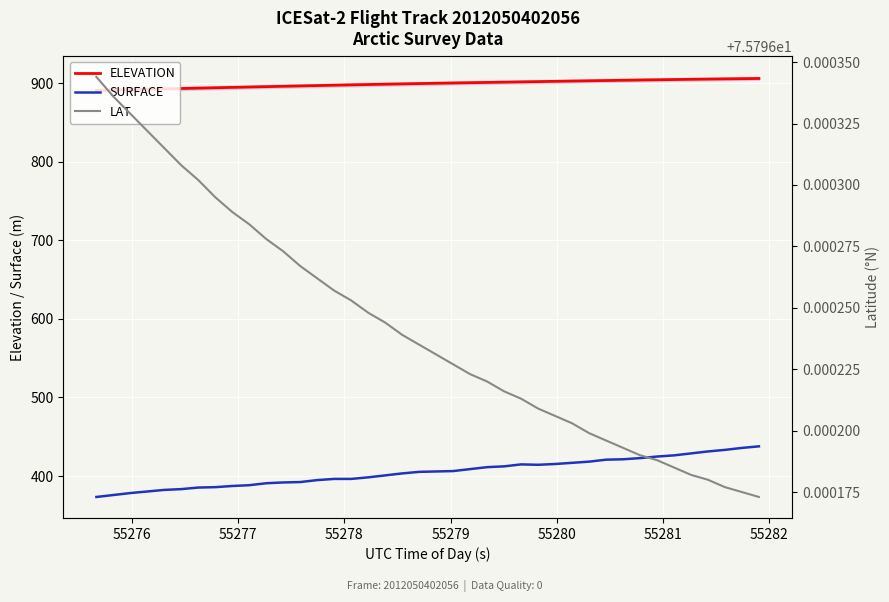

Reading left to right, list all the values displayed in this chart.

ELEVATION: 890.9	891.4	891.9	892.3	892.8	893.3	893.8	894.3	894.7	895.2	895.7	896.1	896.6	897.1	897.5	897.9	898.4	898.8	899.2	899.6	900.0	900.3	900.7	901.0	901.4	901.7	902.1	902.4	902.8	903.1	903.4	903.8	904.1	904.4	904.7	905.0	905.3	905.5	905.8	906.1
SURFACE: 373.4	375.9	378.4	380.4	382.4	383.4	385.4	385.9	387.4	388.4	390.9	391.9	392.4	394.9	396.4	396.4	398.4	400.9	403.4	405.4	405.9	406.4	408.9	411.3	412.3	414.8	414.3	415.3	416.8	418.3	420.8	421.3	422.8	424.8	426.3	428.8	431.3	433.3	435.8	437.8
LAT: 75.8	75.8	75.8	75.8	75.8	75.8	75.8	75.8	75.8	75.8	75.8	75.8	75.8	75.8	75.8	75.8	75.8	75.8	75.8	75.8	75.8	75.8	75.8	75.8	75.8	75.8	75.8	75.8	75.8	75.8	75.8	75.8	75.8	75.8	75.8	75.8	75.8	75.8	75.8	75.8